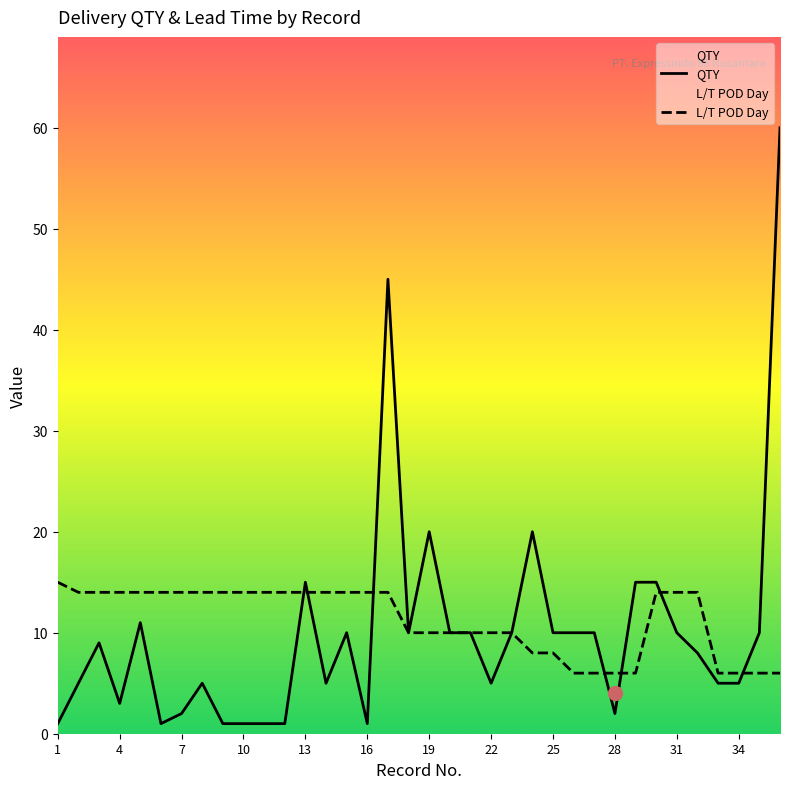

Does the chart display data point markers on the line(s)?

No